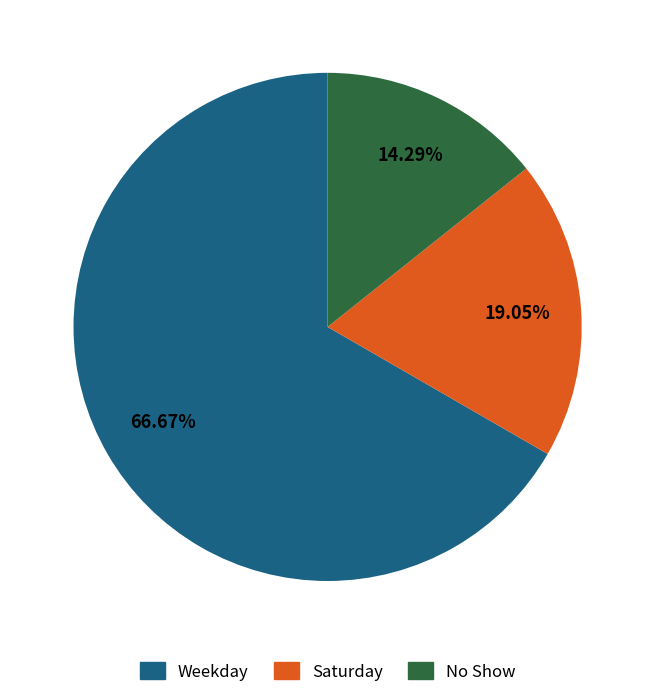

Is there any slice that represents more than half of the pie?

Yes